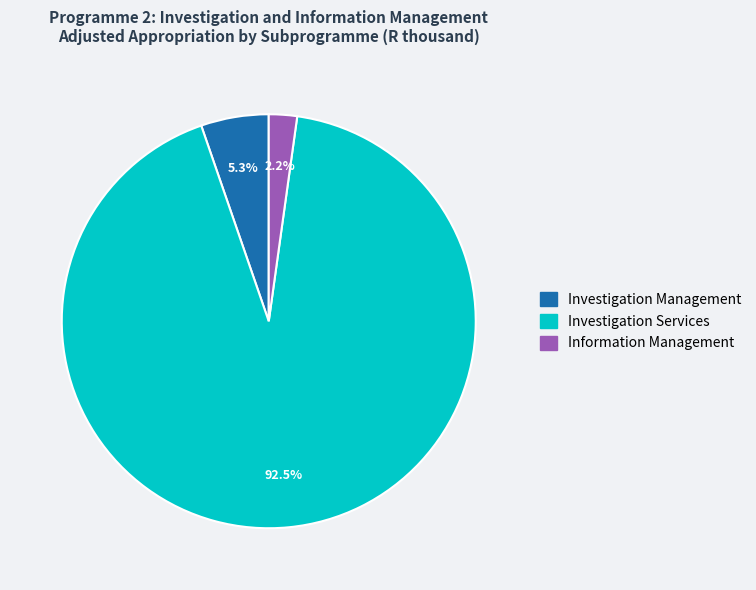

Which slice is the smallest?

Information Management